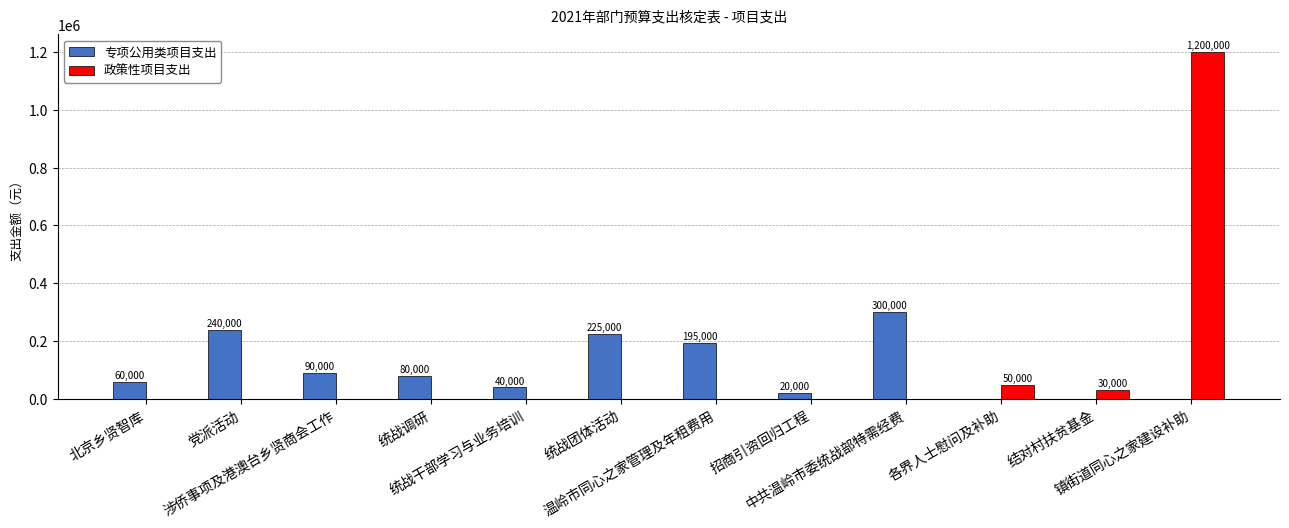

How many positive values does the 政策性项目支出 series have?

3